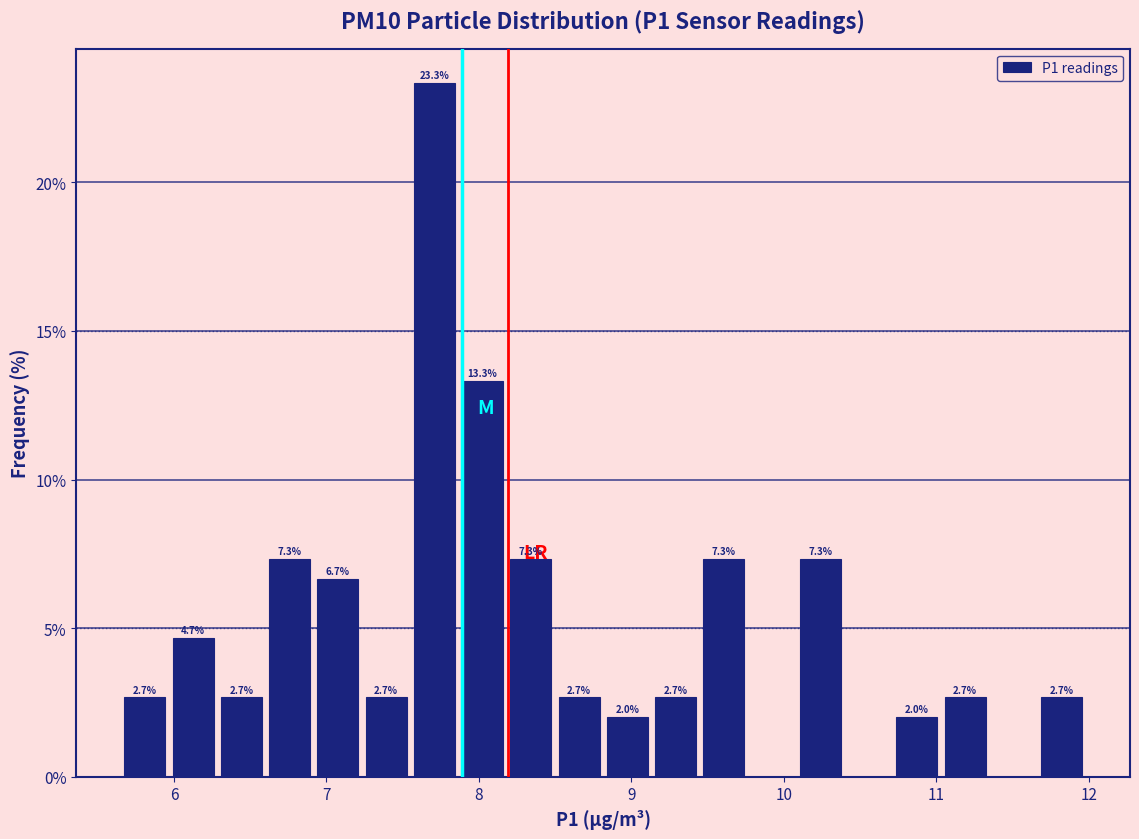

Read against the x-axis, roughly where is the centre of the tallest bar?

7.7